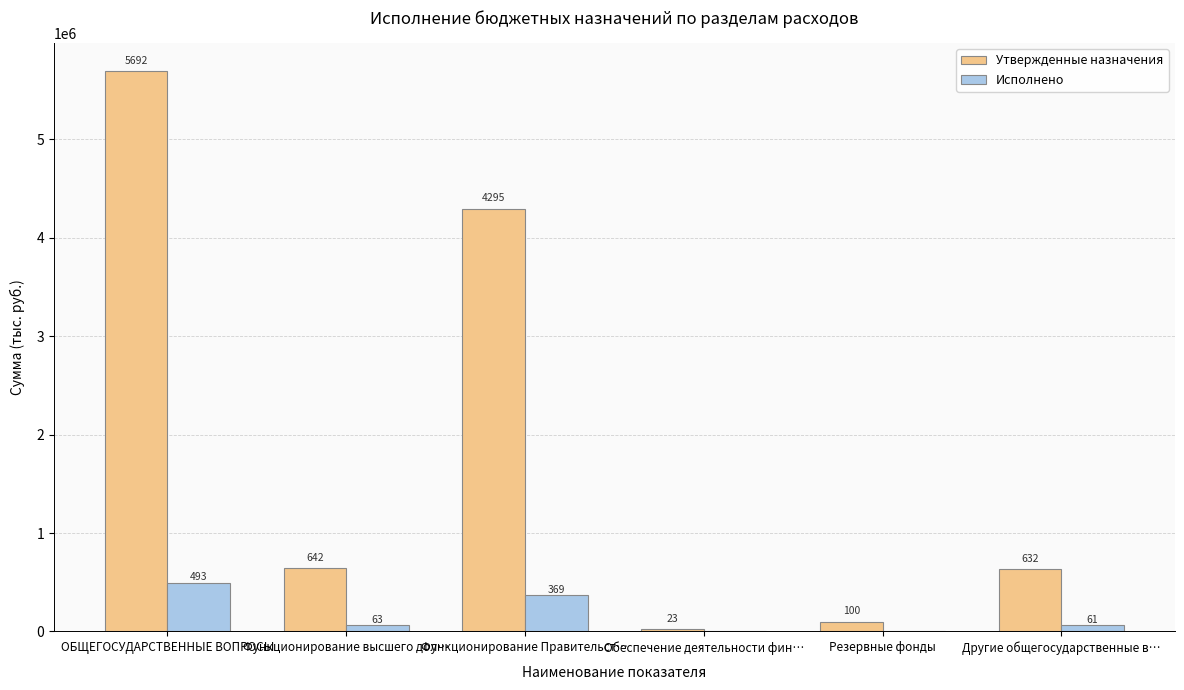

What is the average value of the Утвержденные назначения series?

1897177.5